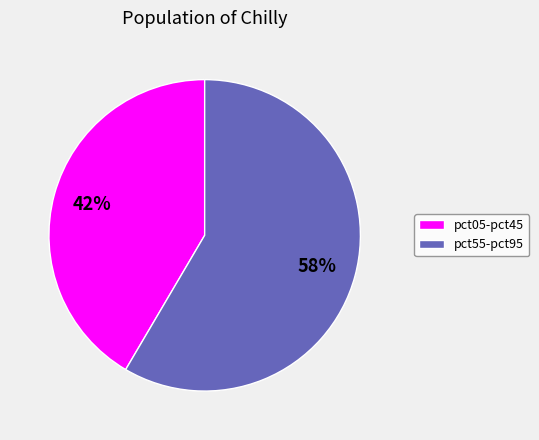

To the nearest percent, what is the average slice percentage?

50%